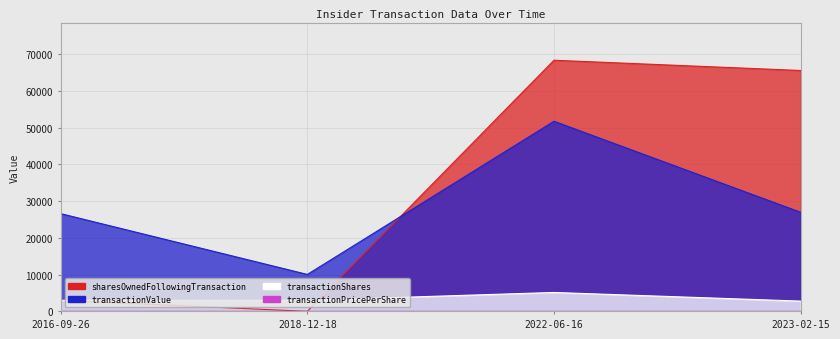

Which has a higher value, 2018-12-18 or 2023-02-15?

2023-02-15